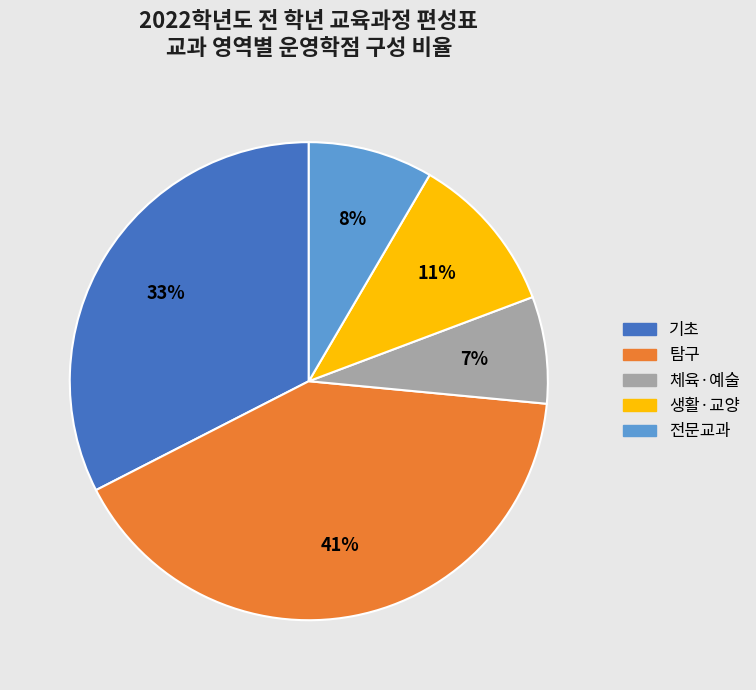

To the nearest percent, what is the average slice percentage?

20%